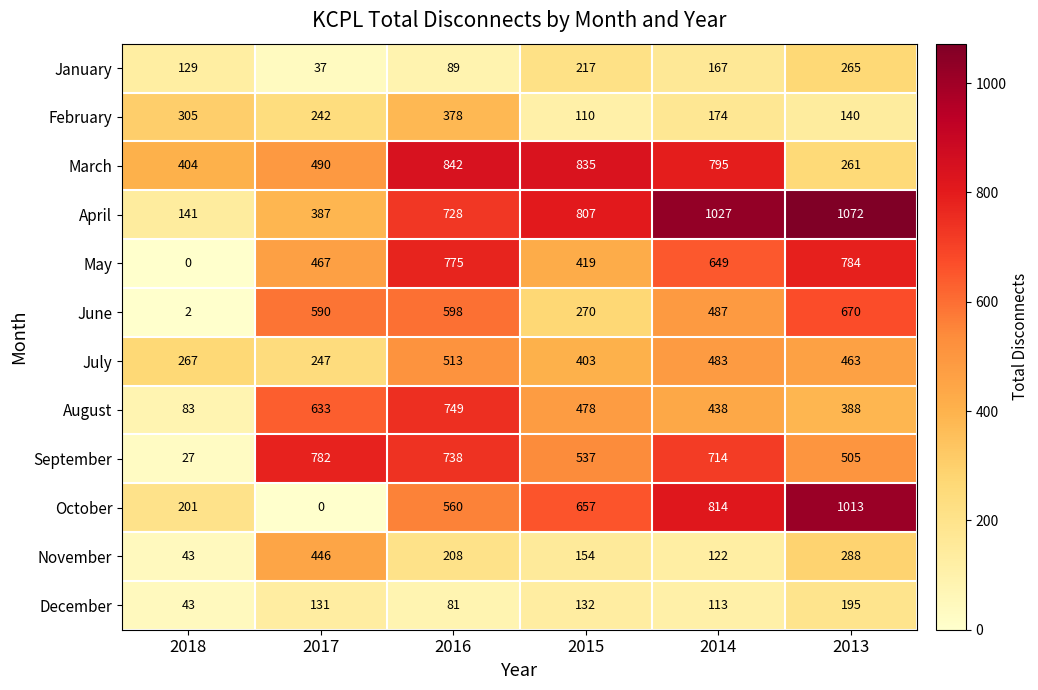

At 2013, list the series in order from smallest to largest.

February, December, March, January, November, August, July, September, June, May, October, April